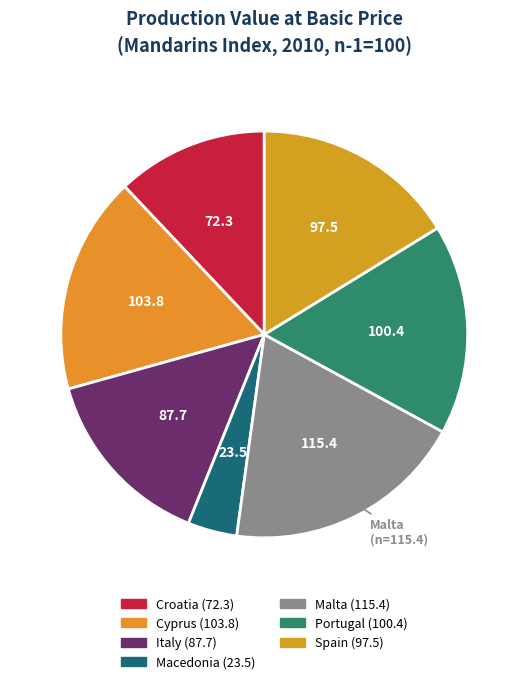

Does any single category account for the majority?

No